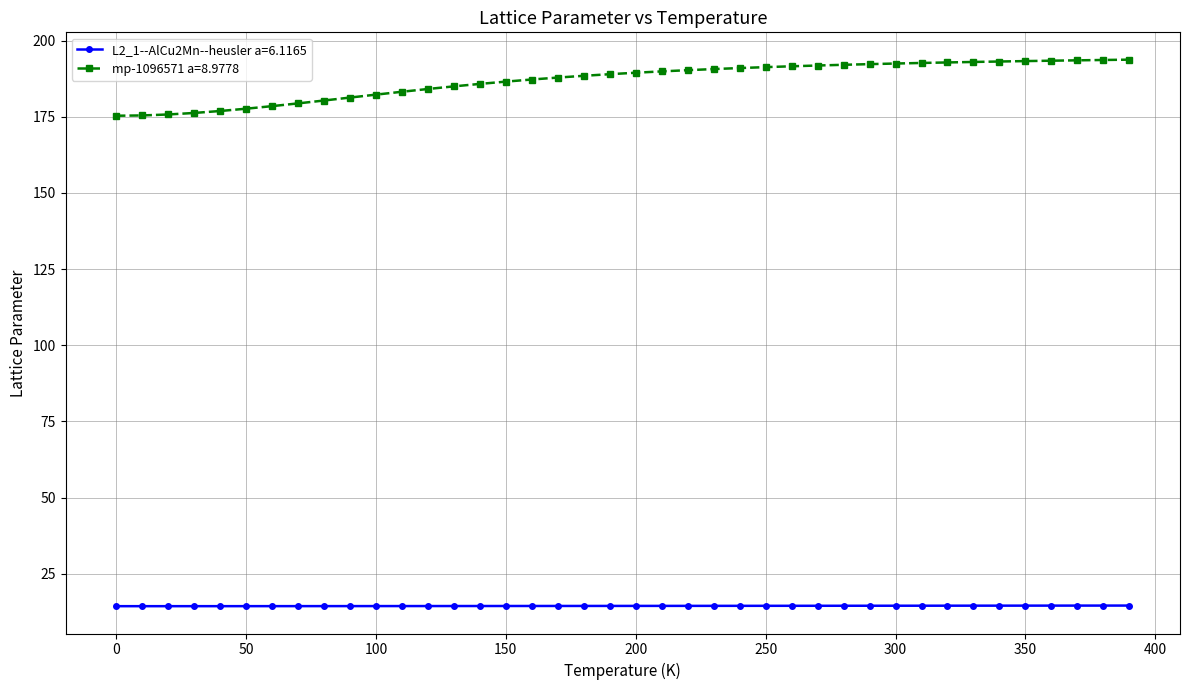

Which series has the largest total across all categories?

mp-1096571 a=8.9778